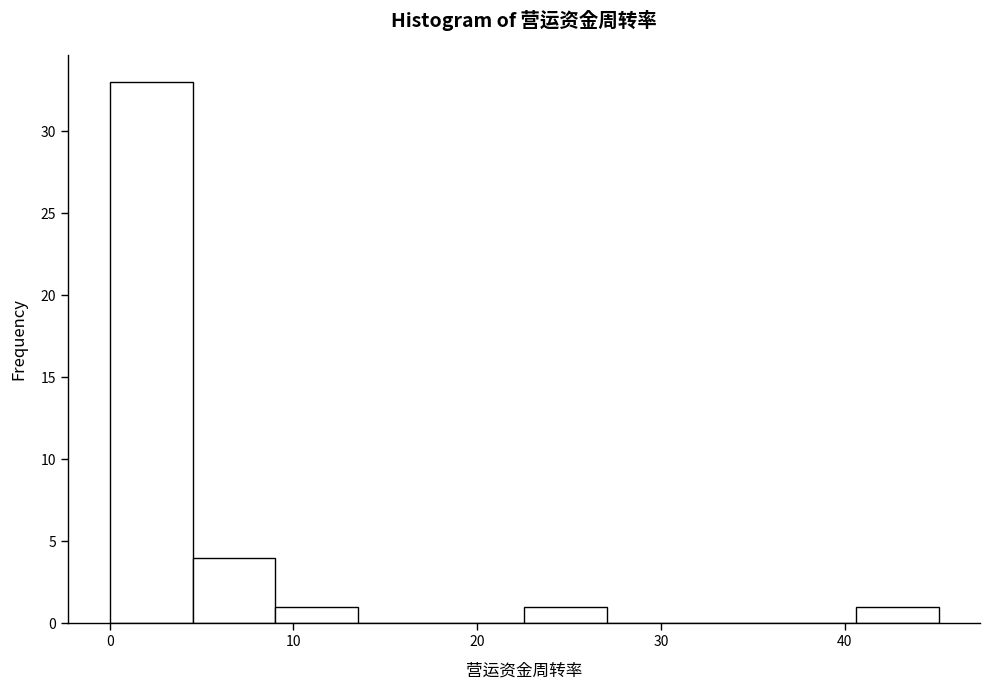

How tall is the bar that spans 0 to 5 on the x-axis? Neither the bar edges nor the heights are printed on the chart, so give them approximately, as read against the axes.

33